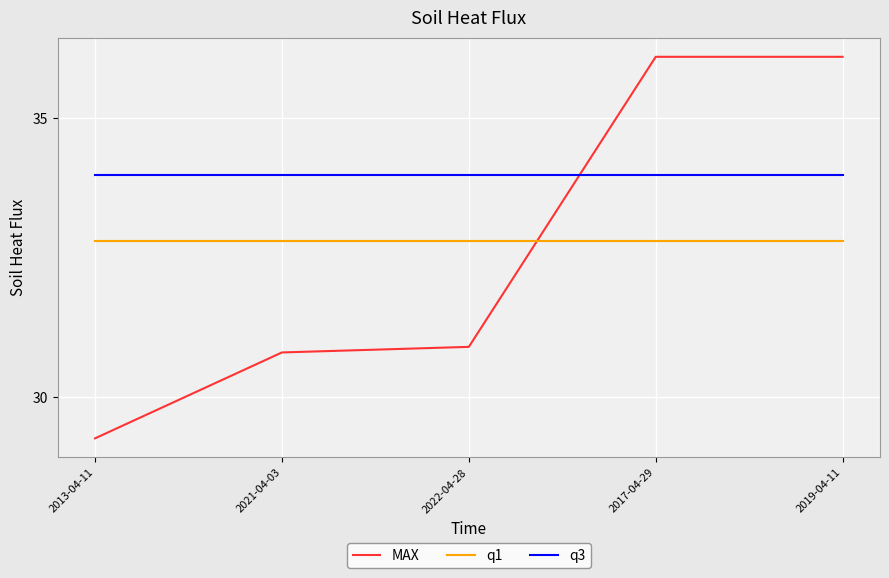

True or false: q1 and q3 intersect in this chart.

False